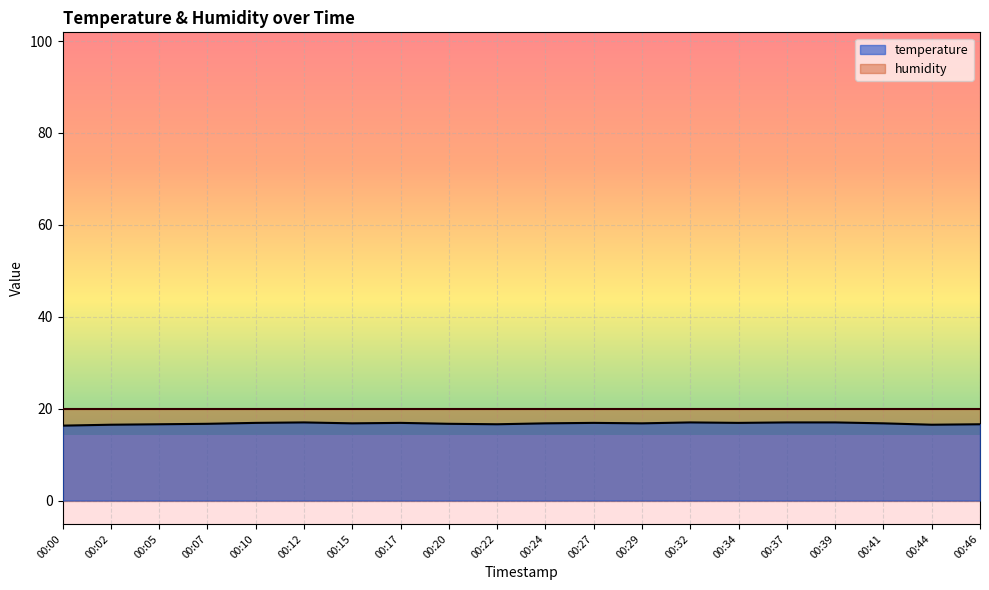

What is the difference between the second highest and minimum values?

0.7